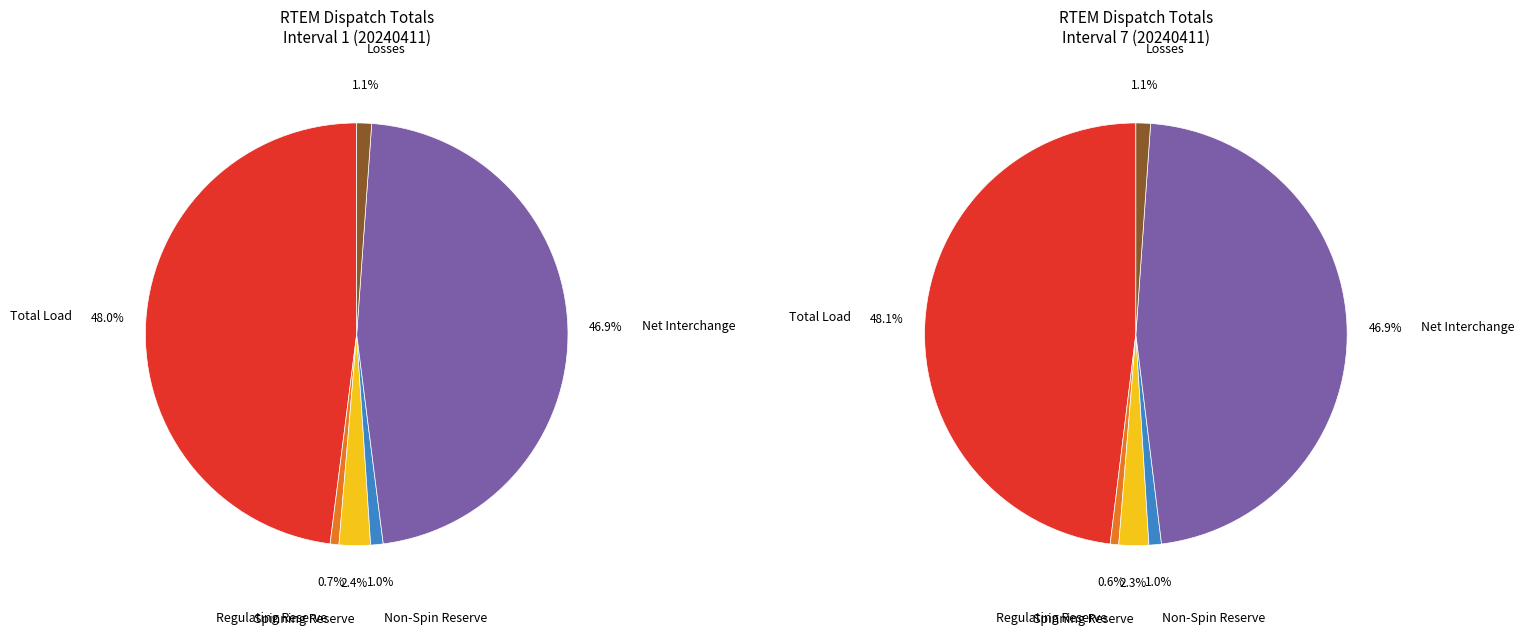

Does 4 represent more than half of the total?

No